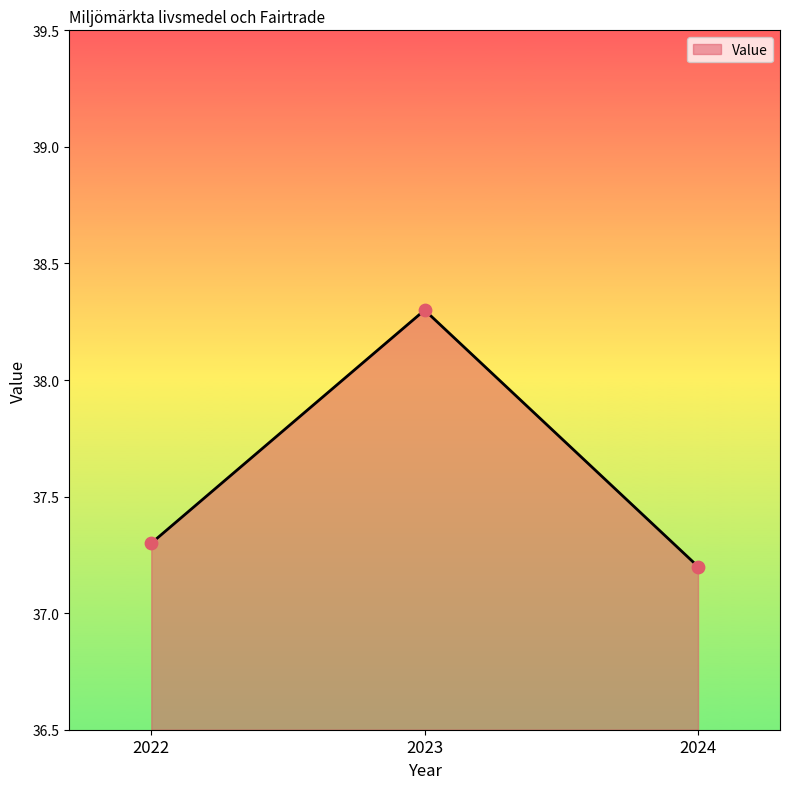

What is the ratio of the value at 2023 to the value at 2022?

1.0